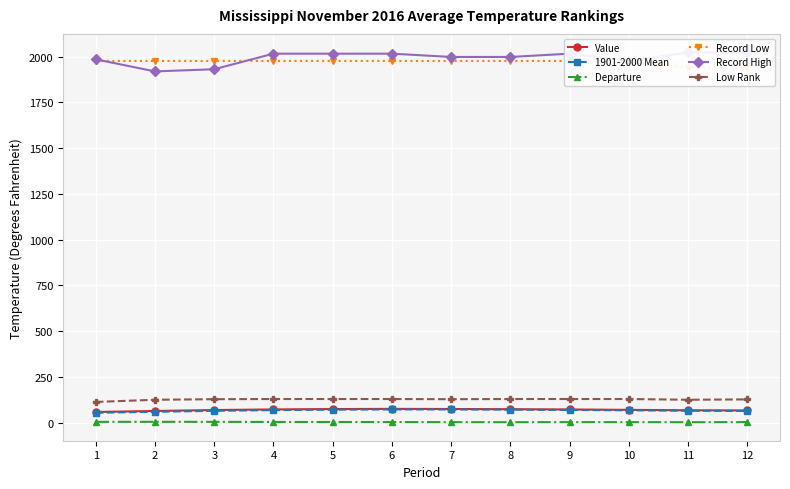

List the labels in order of Departure value, smallest first.

11, 8, 7, 10, 9, 12, 6, 5, 4, 1, 3, 2